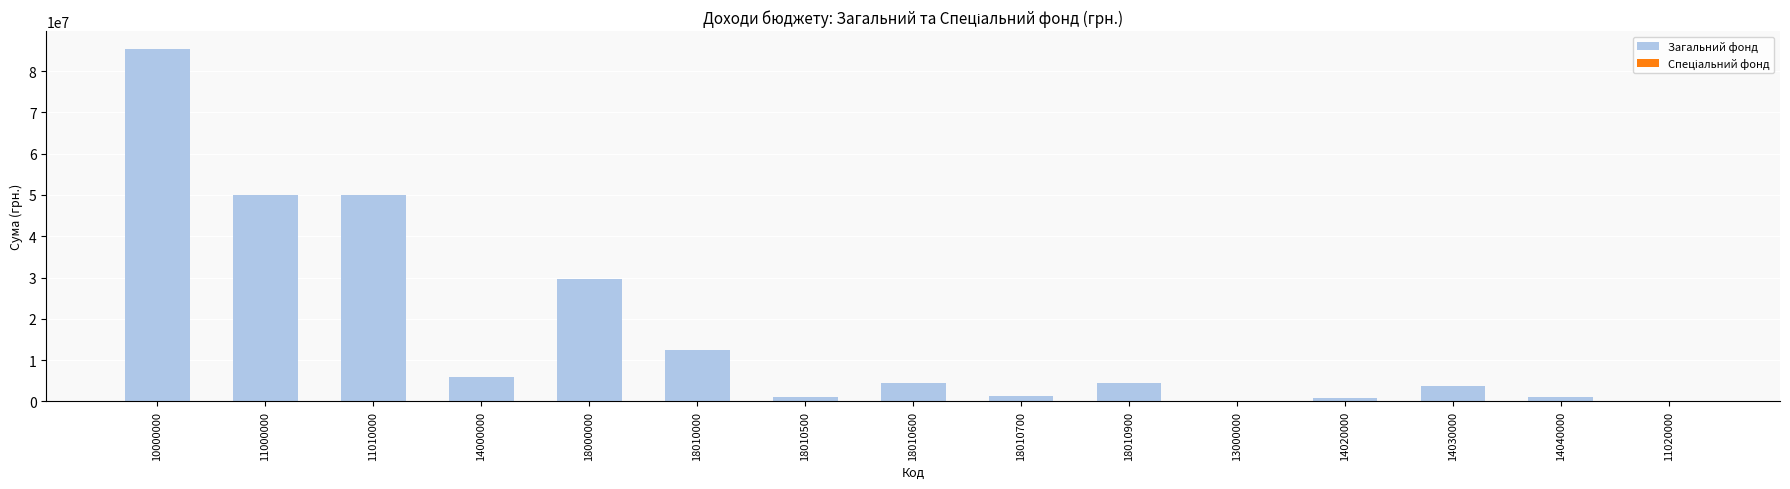

Is it true that Спеціальний фонд equals 0 at 18010900?

True